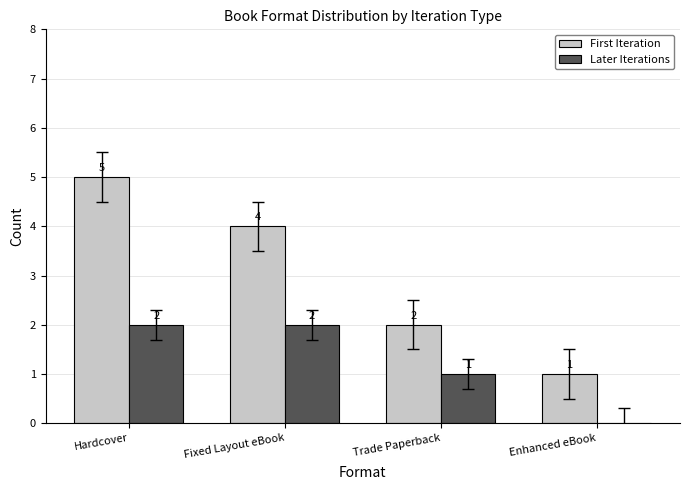

Count the Later Iterations values in the range 1 to 2.

3